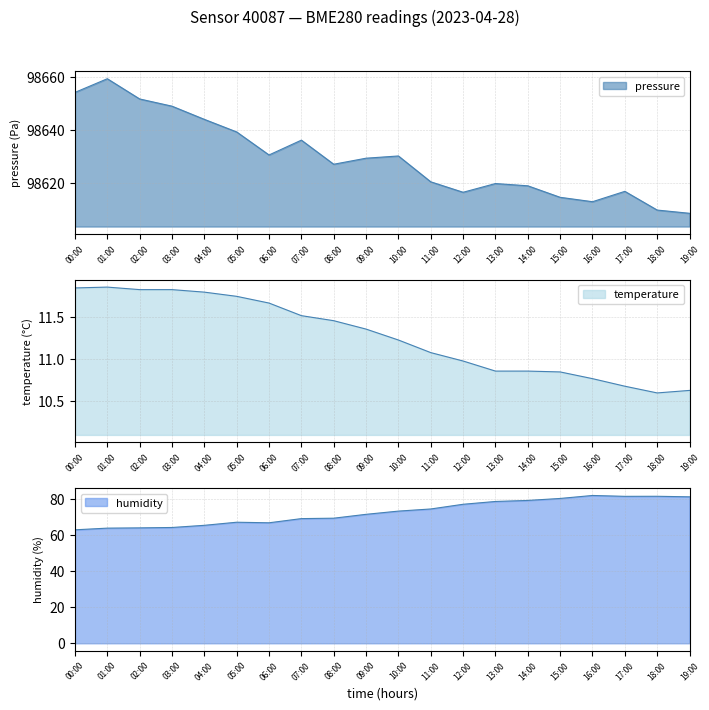

At which label does pressure first exceed 98629?

00:00